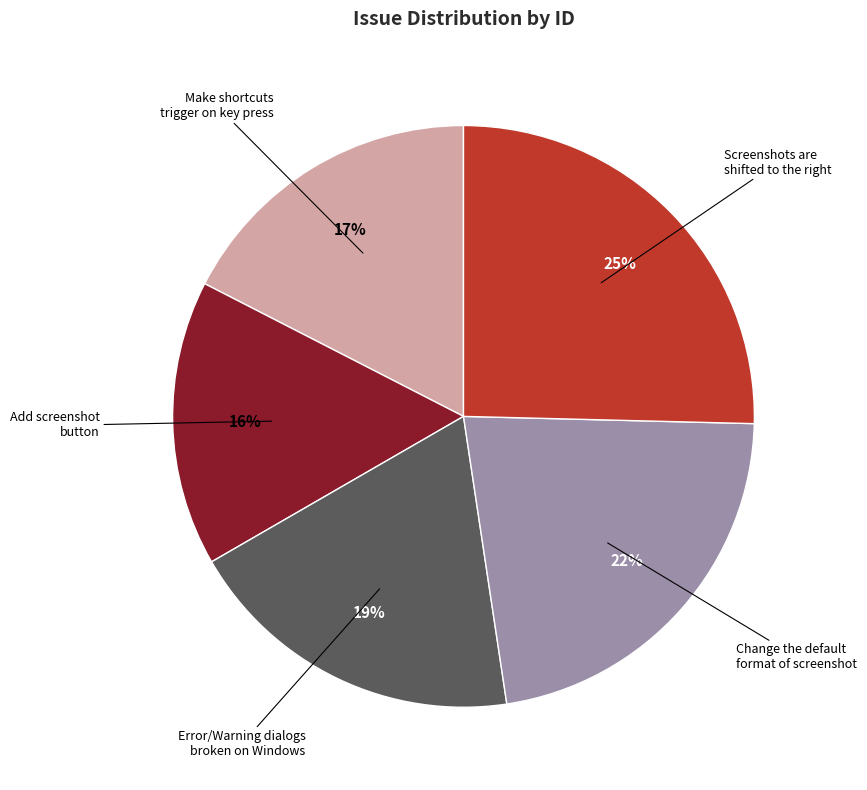

To the nearest percent, what percentage of the pie is Change the default format of screenshot?

22%